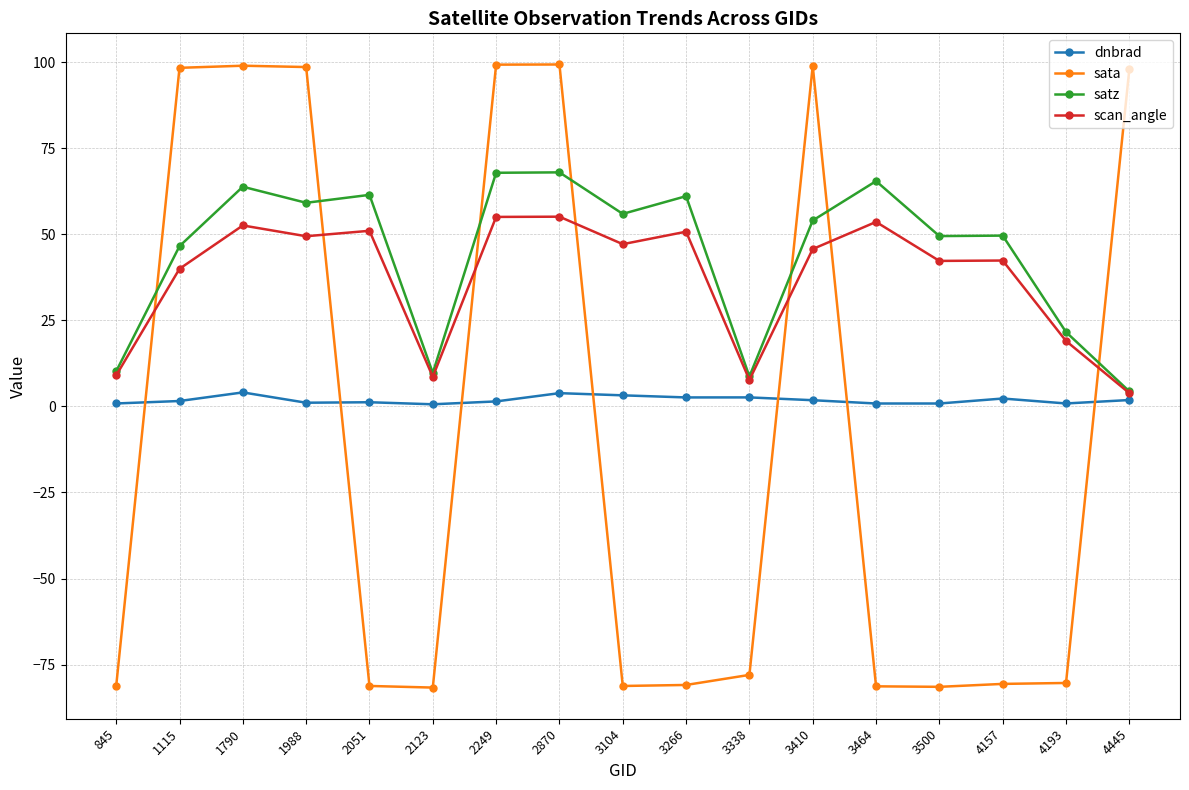

How many data points in scan_angle are less than 45?

8